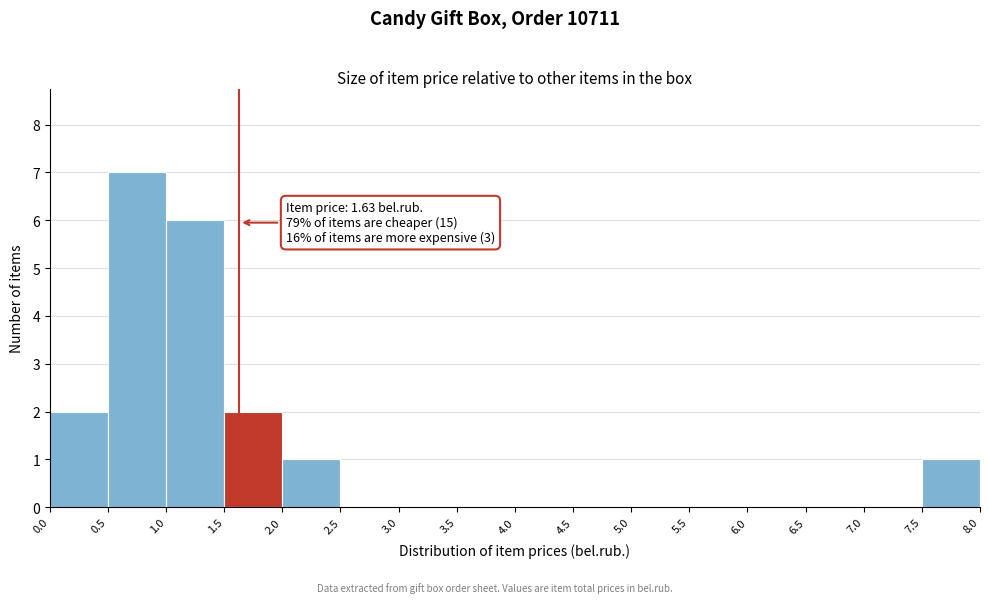

Which range on the x-axis has the tallest bar?

0.5 to 1.0